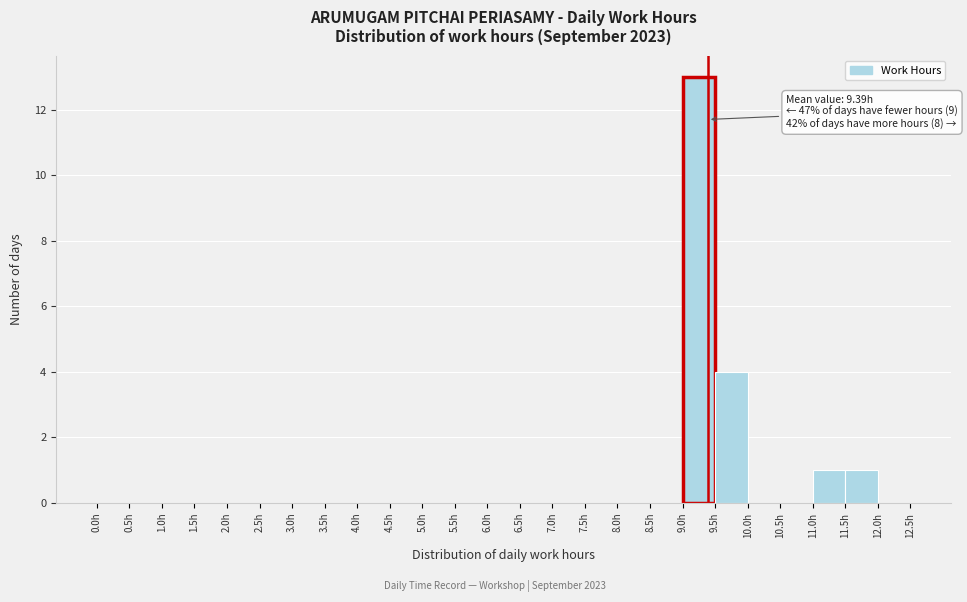

Which range on the x-axis has the tallest bar?

9.0 to 9.5